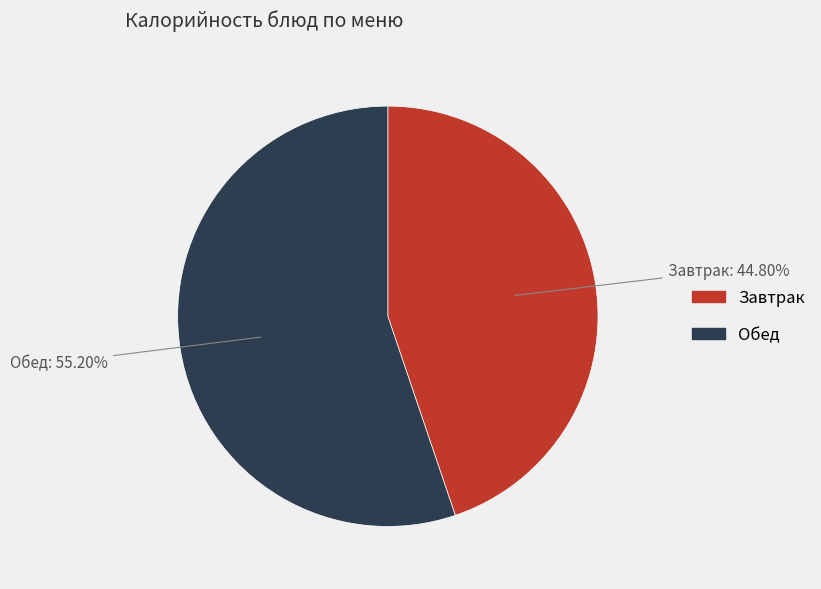

Count the number of slices in the pie.

2